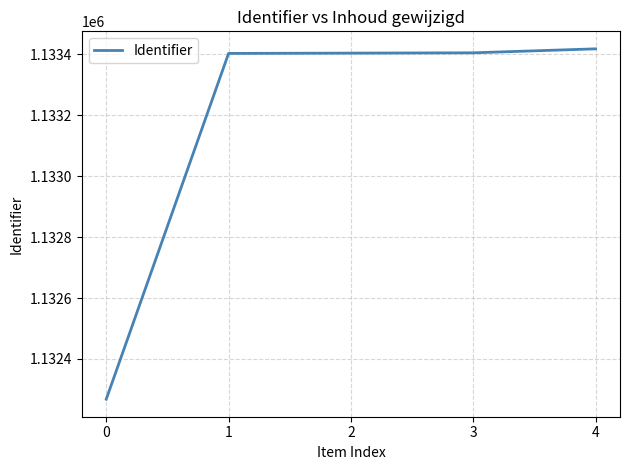

Approximately how many times larger is the value at 0 compared to 2?

1.0